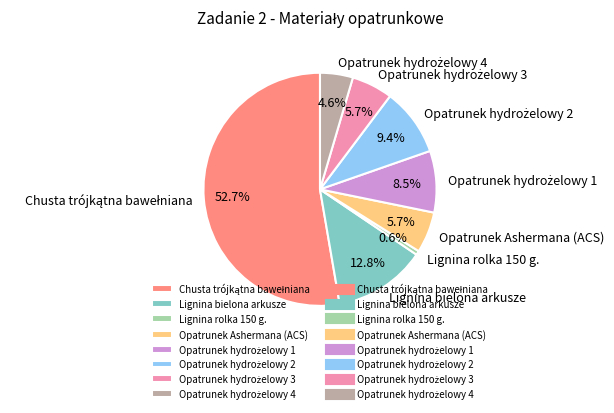

Does any single category account for the majority?

Yes